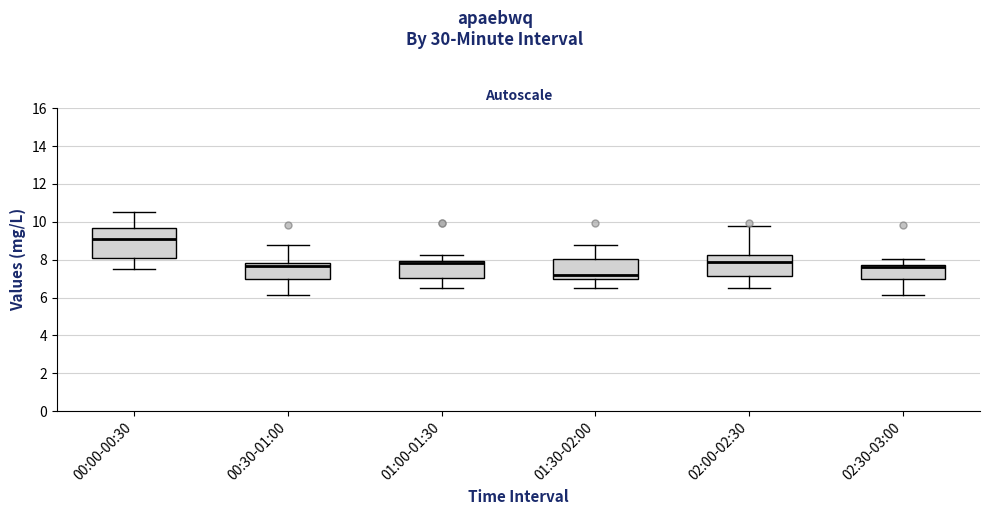

Reading left to right, read every box against the y-axis: the position of its median line, the range the box covers, and the ends of its whiskers. The values are not printed on the chart, so give them approximately, as read against the axis.

00:00-00:30: median 9.0, box 8.0 to 9.6, whiskers 7.6 to 10.6
00:30-01:00: median 7.6, box 7.0 to 7.8, whiskers 6.2 to 8.8
01:00-01:30: median 7.8, box 7.0 to 8.0, whiskers 6.6 to 8.2
01:30-02:00: median 7.2, box 7.0 to 8.0, whiskers 6.6 to 8.8
02:00-02:30: median 7.8, box 7.2 to 8.2, whiskers 6.6 to 9.8
02:30-03:00: median 7.6, box 7.0 to 7.8, whiskers 6.2 to 8.0